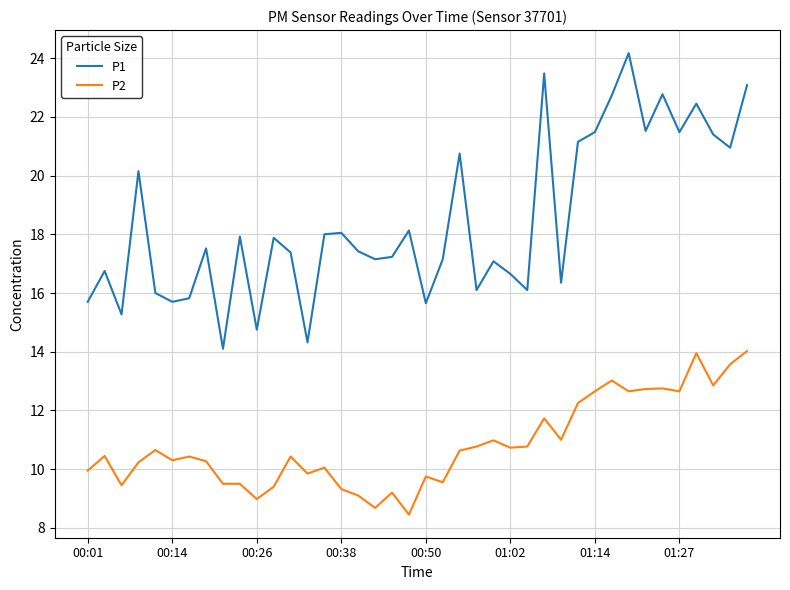

True or false: P1 and P2 cross at least once.

False